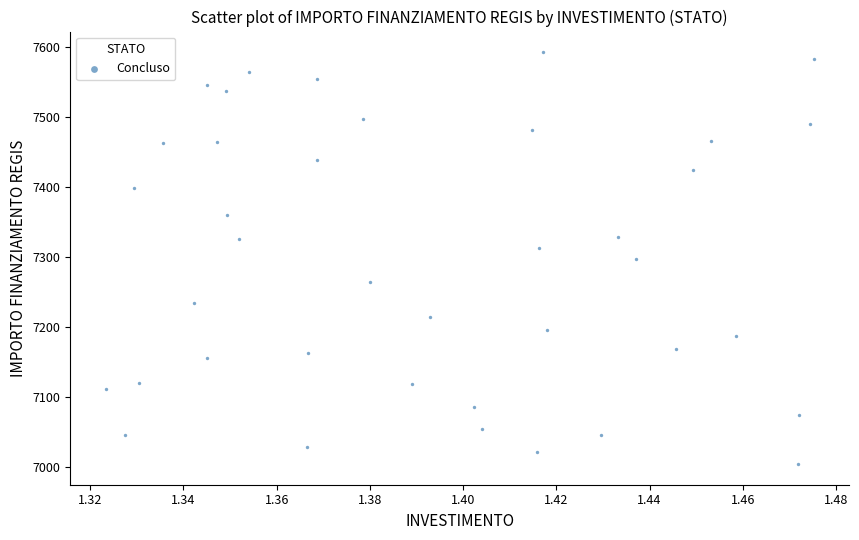

What is the range of Y values (max minus min)?

588.8